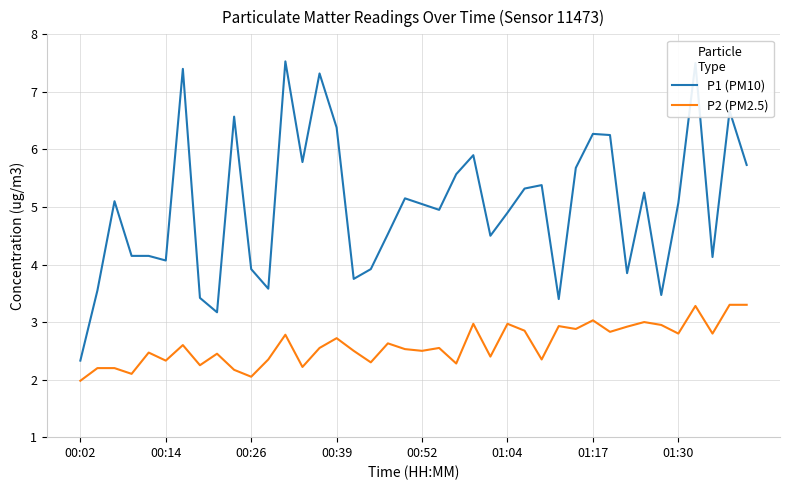

Rank the series by their average value, from lowest to highest.

P2 (PM2.5), P1 (PM10)